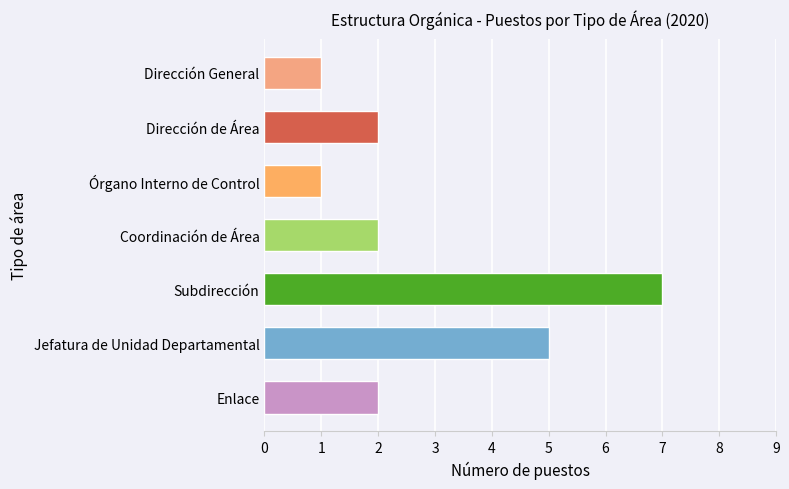

Does the chart contain any negative values?

No